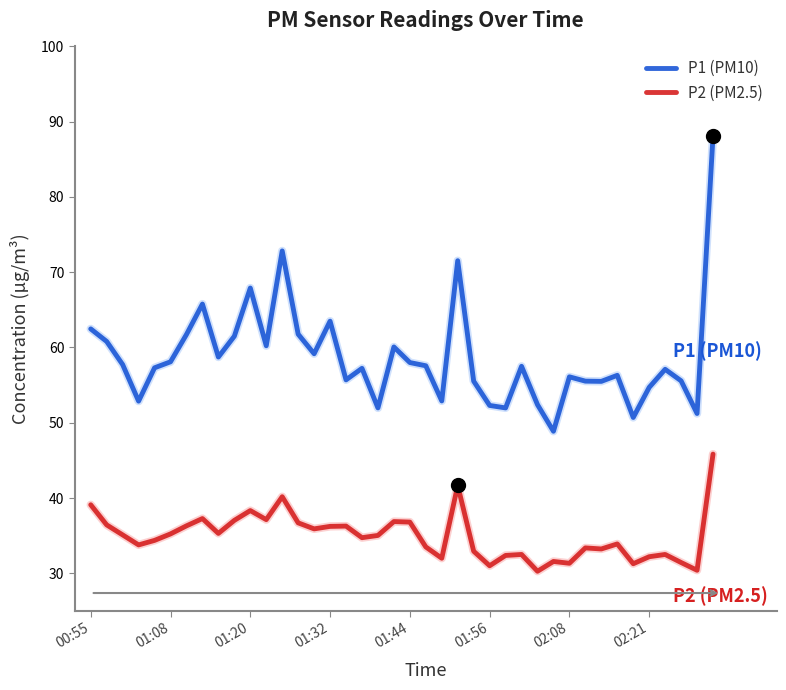

True or false: P2 (PM2.5) and P1 (PM10) intersect in this chart.

False